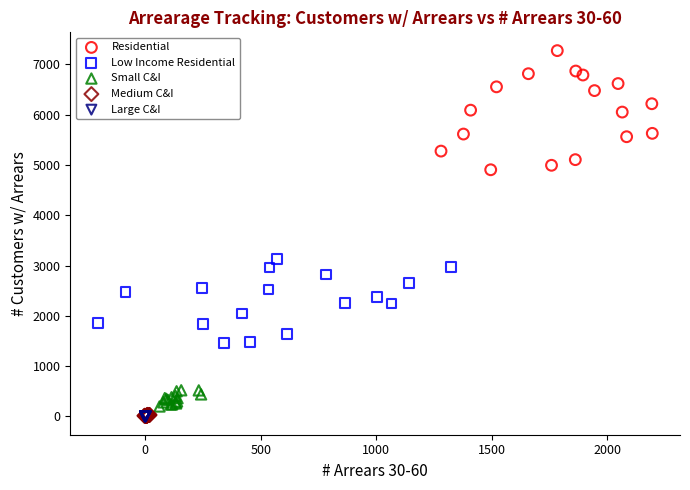

Which series has the largest Y range (max minus min)?

Residential